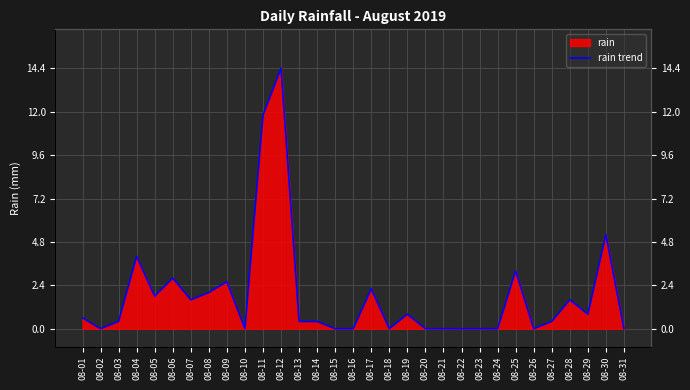

Is it true that the value at 08-17 is 1.0?

False